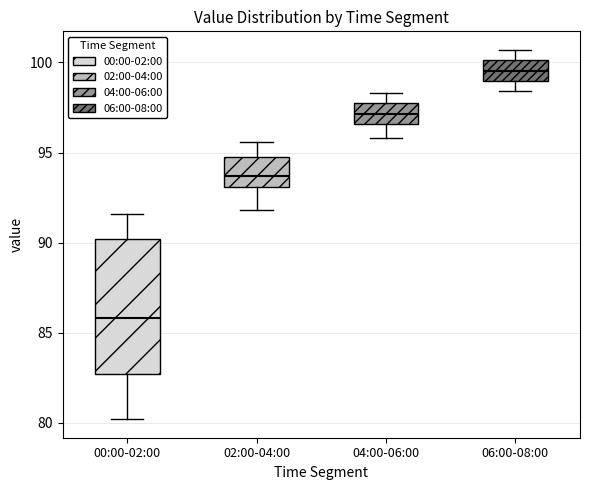

Where is the upper edge of the box for 02:00-04:00 on the y-axis? The values are not printed on the chart, so give them approximately, as read against the axis.

94.5